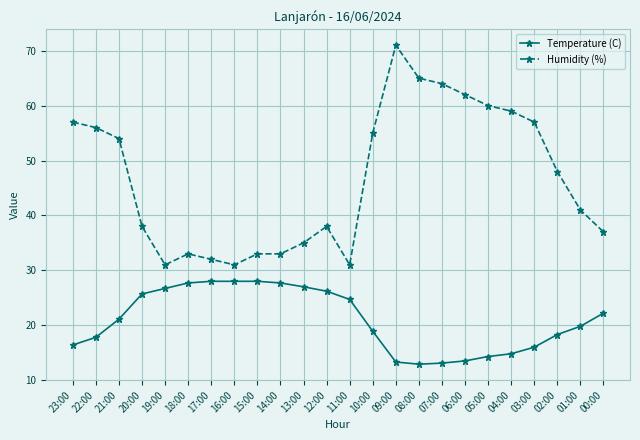

What is the difference between the maximum and second lowest values in the Temperature (C) series?

14.9